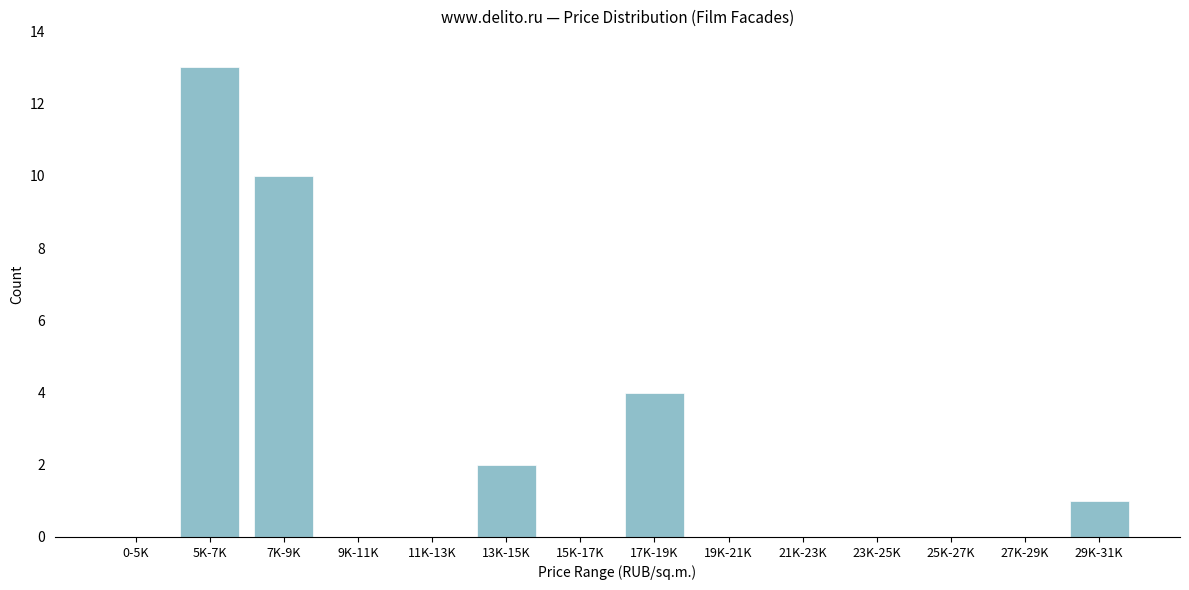

Reading left to right, extract all data points from this chart.

0-5K=0	5K-7K=13	7K-9K=10	9K-11K=0	11K-13K=0	13K-15K=2	15K-17K=0	17K-19K=4	19K-21K=0	21K-23K=0	23K-25K=0	25K-27K=0	27K-29K=0	29K-31K=1